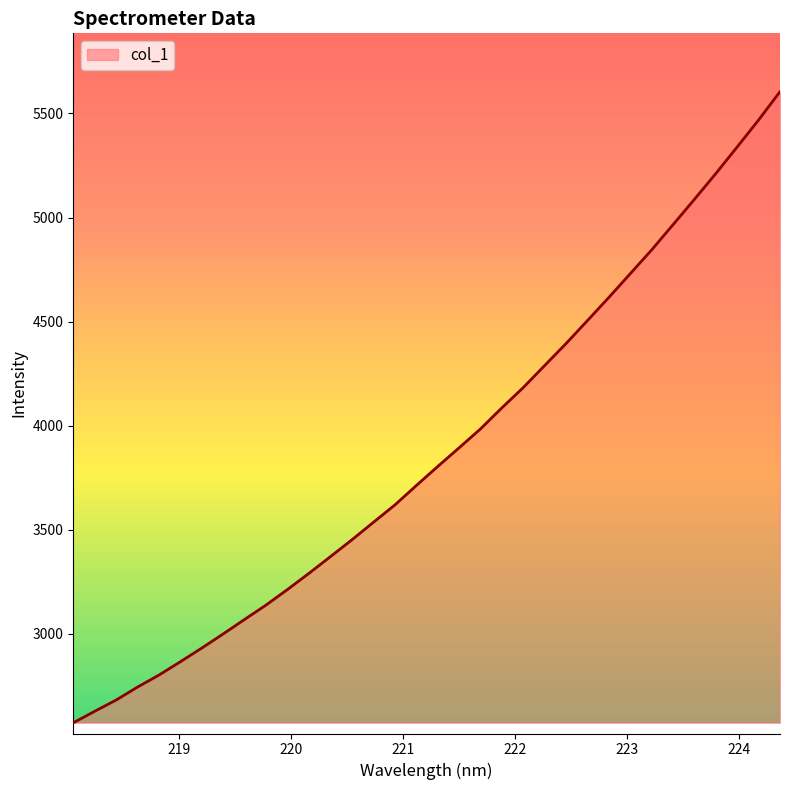

Count the number of data series in this chart.

1